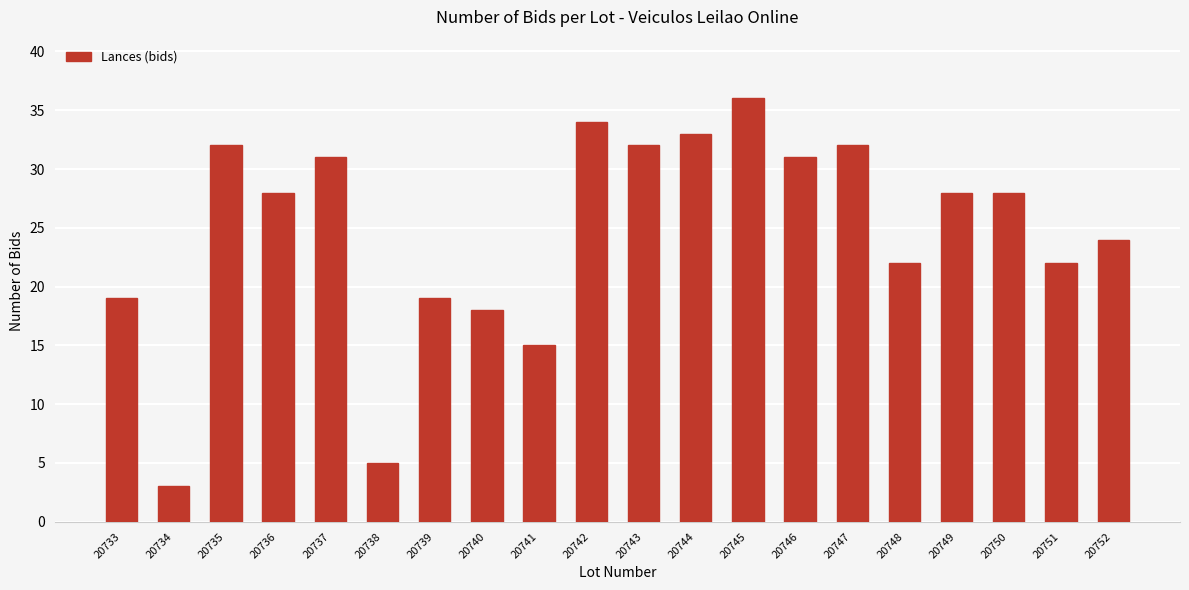

How many data points does each series have?

20